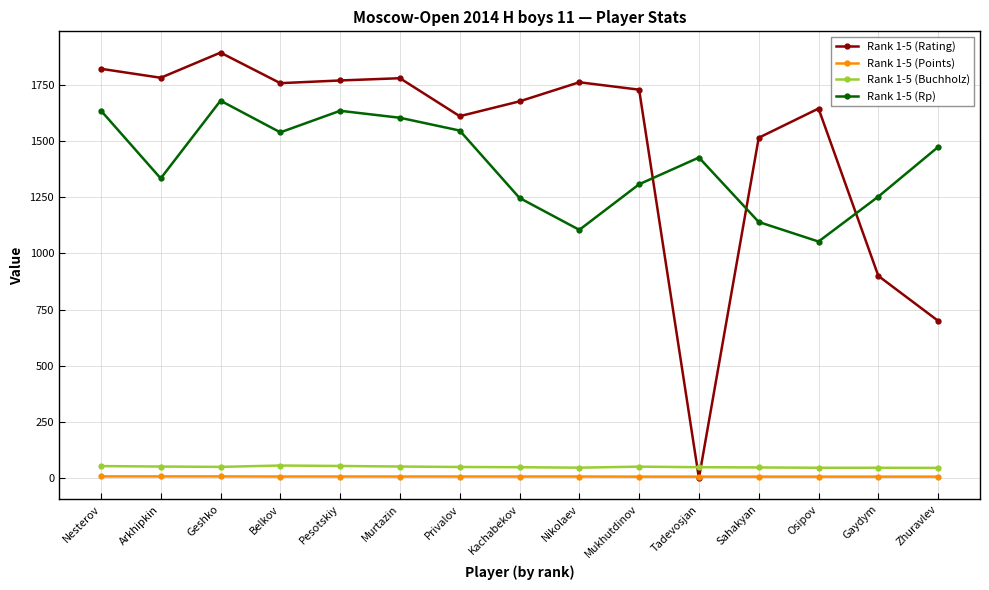

What is the maximum value shown in the chart?

1894.0